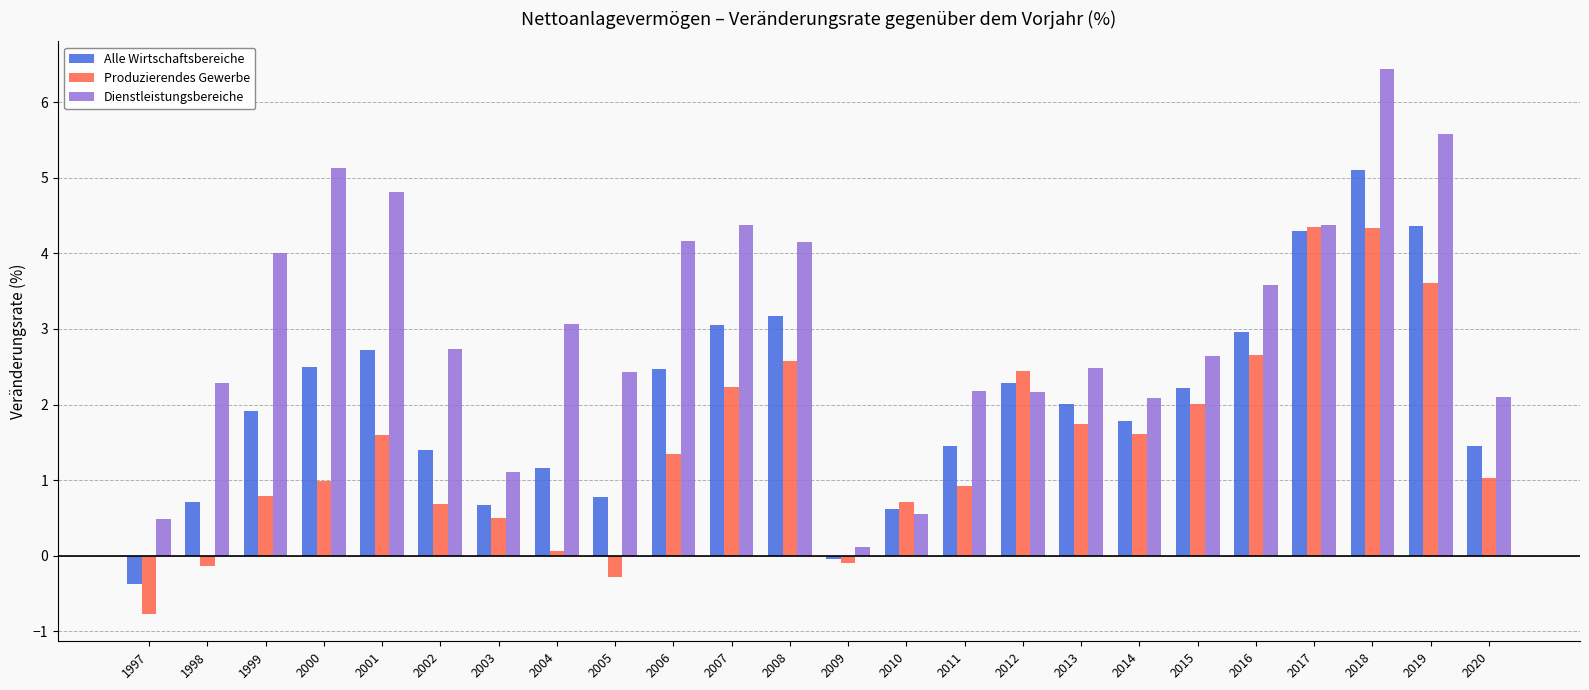

What is the difference between the Dienstleistungsbereiche values at 2015 and 2020?

0.5